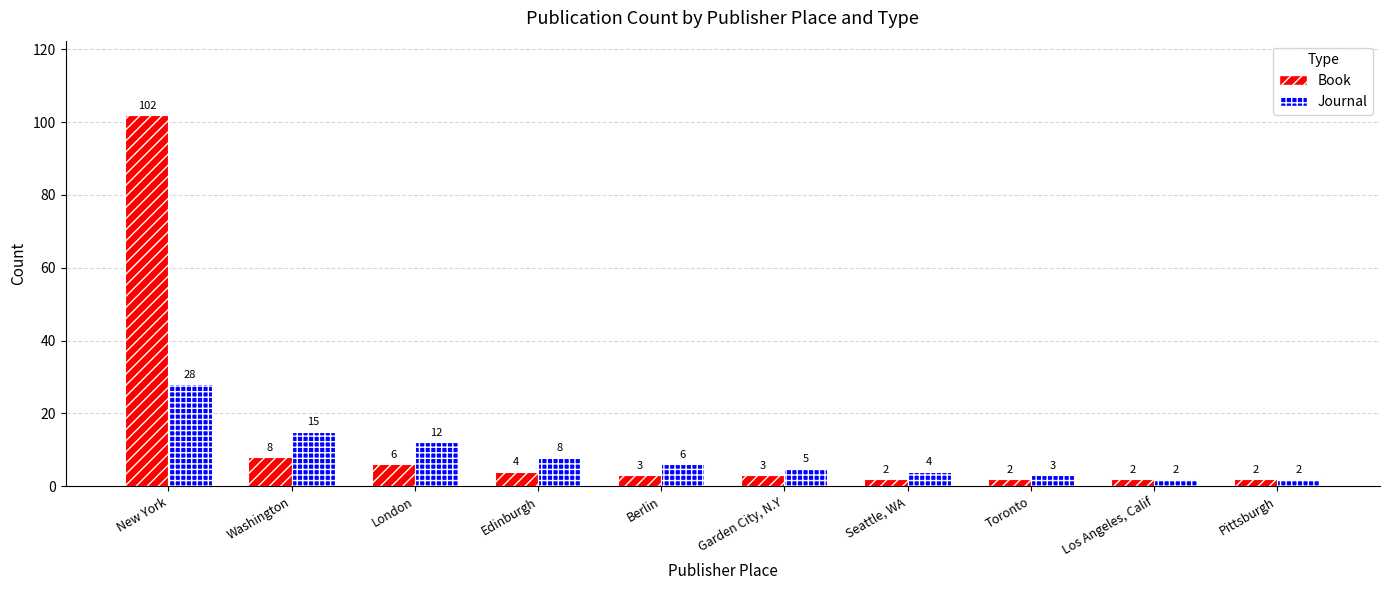

What is the difference between the Book values at Pittsburgh and London?

4